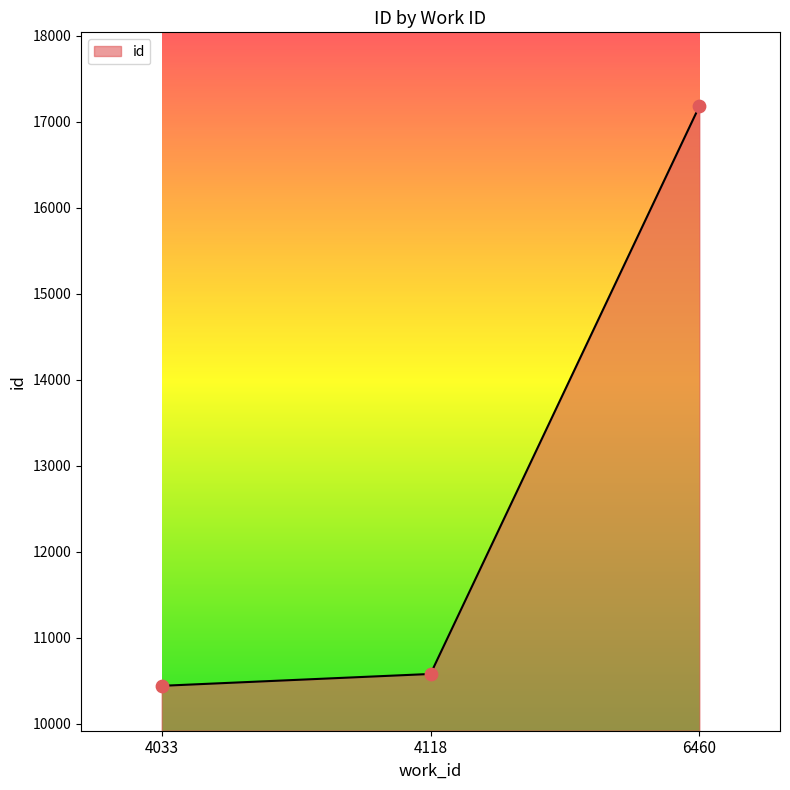

Between 4033 and 4118, which is larger?

4118